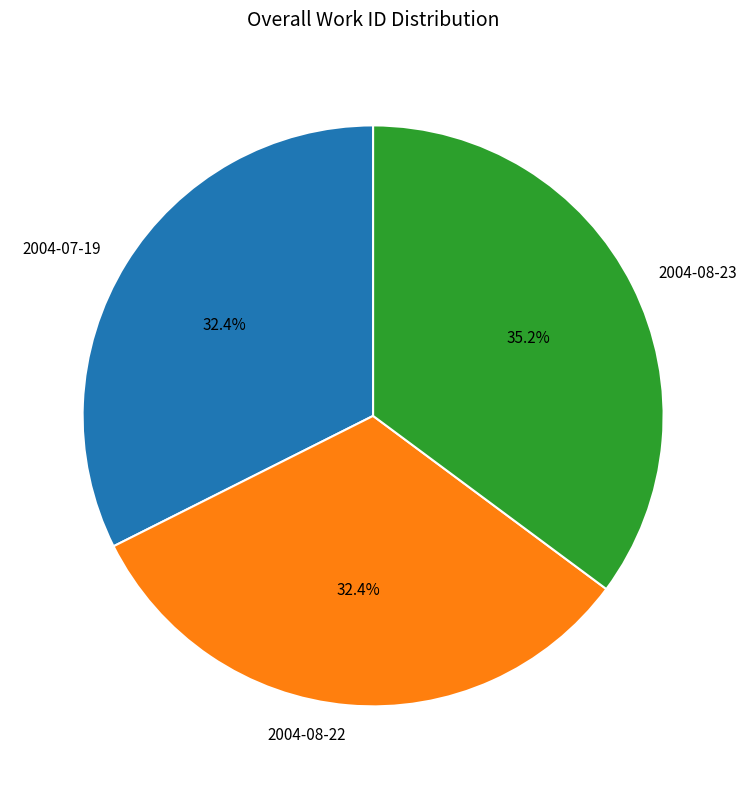

Count the number of slices in the pie.

3